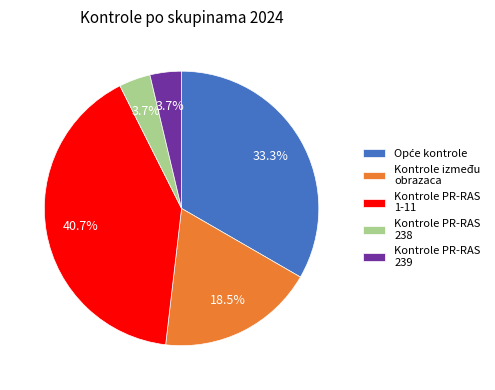

Approximately how many times larger is the value at Kontrole PR-RAS 239 compared to Kontrole PR-RAS 238?

1.0